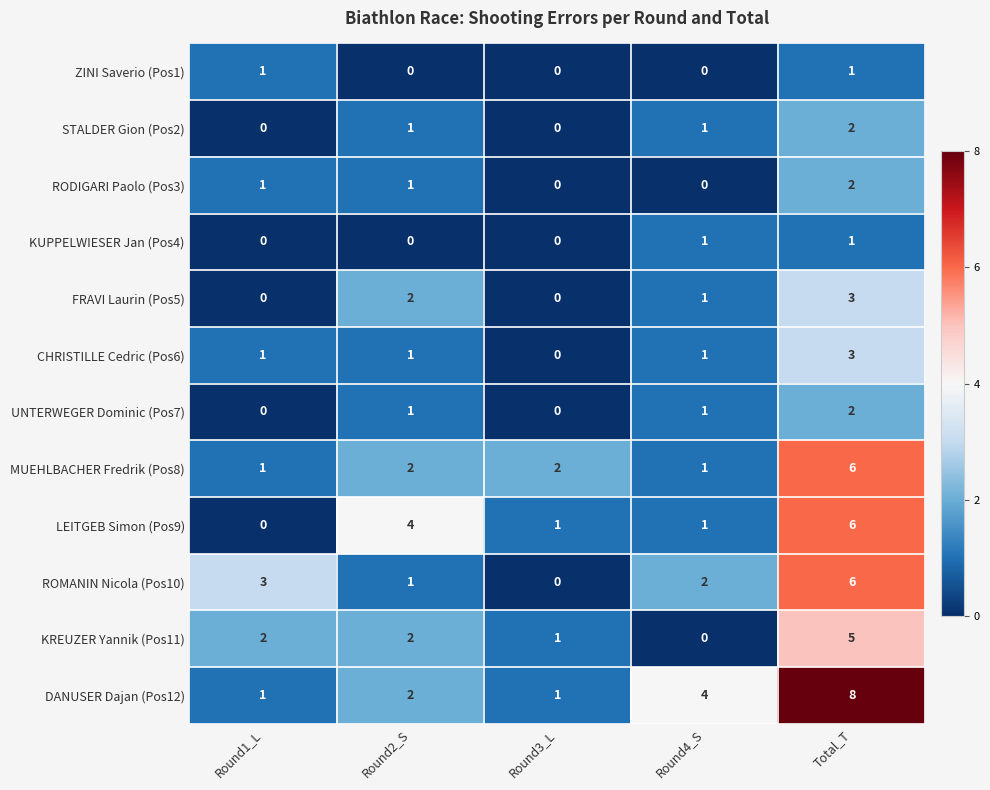

Which series has the widest spread of values?

DANUSER Dajan (Pos12)